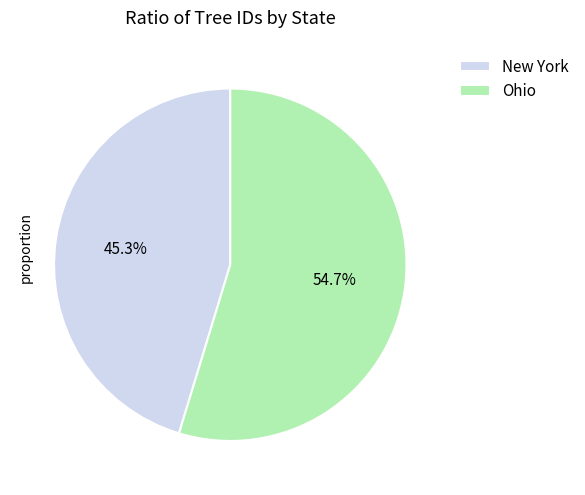

To the nearest percent, what is the difference between the New York and Ohio slice percentages?

9%